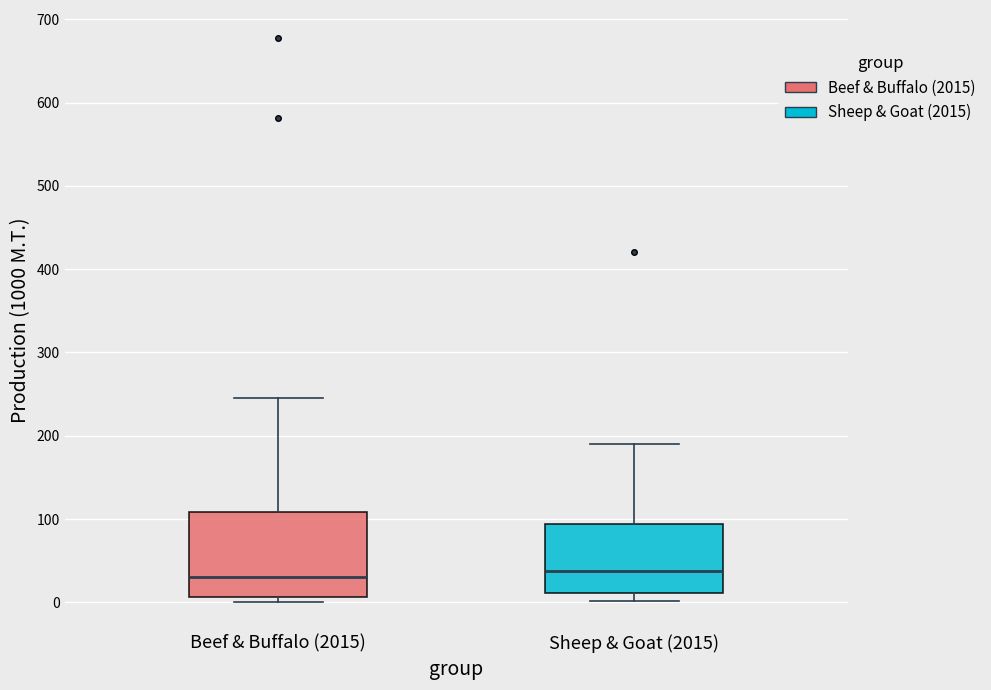

Where does the median line of the box for Beef & Buffalo (2015) sit on the y-axis? The values are not printed on the chart, so give them approximately, as read against the axis.

30